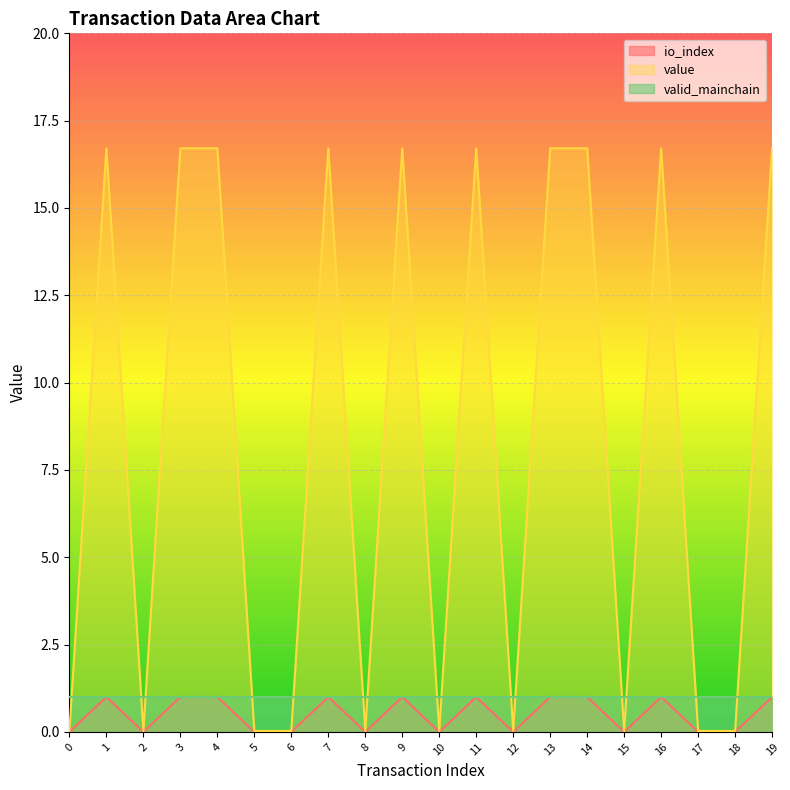

The value of io_index at 8 is -0.6. True or false?

False